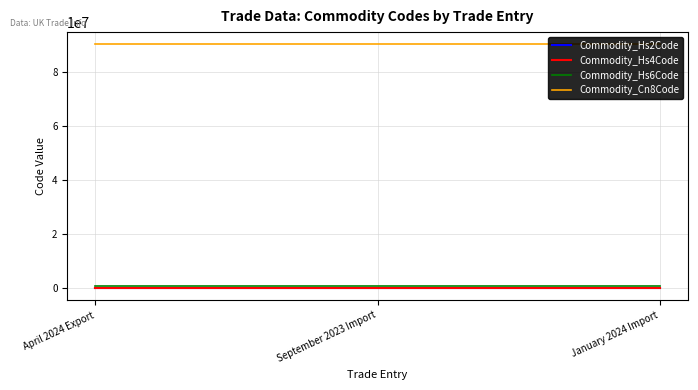

The value of Commodity_Cn8Code at September 2023 Import is 51552490. True or false?

False